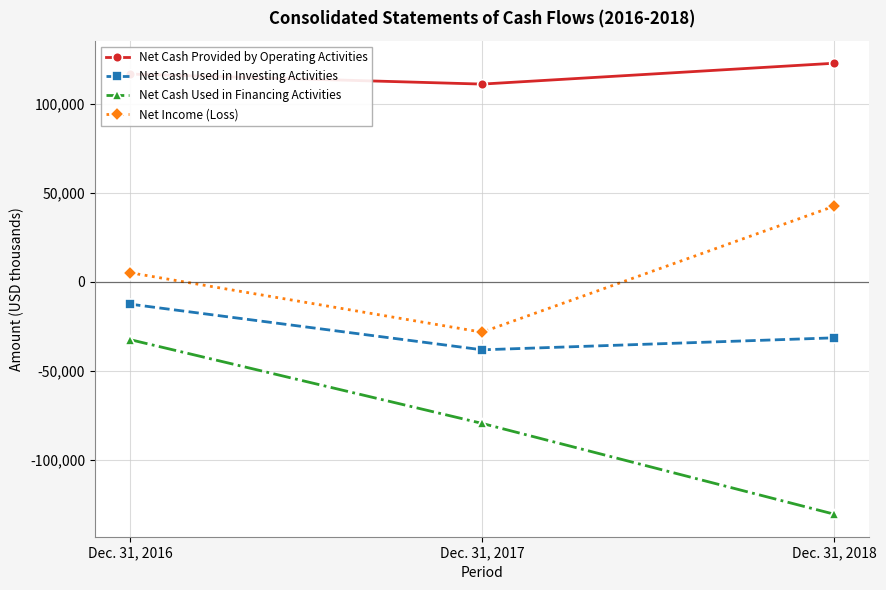

At which label does Net Cash Provided by Operating Activities reach its minimum?

Dec. 31, 2017